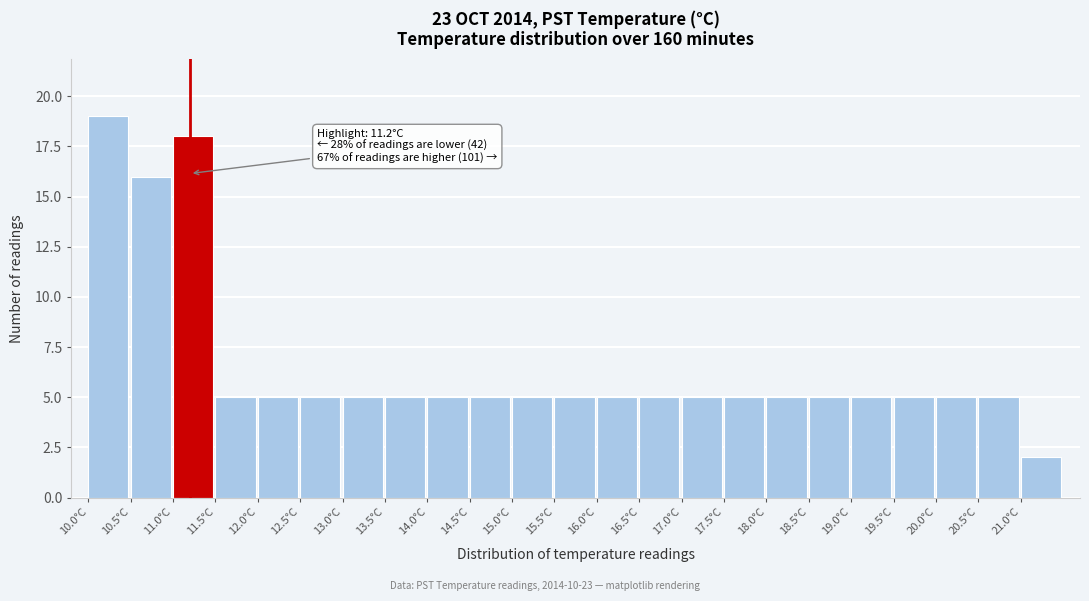

Which range on the x-axis has the tallest bar?

10.0 to 10.5